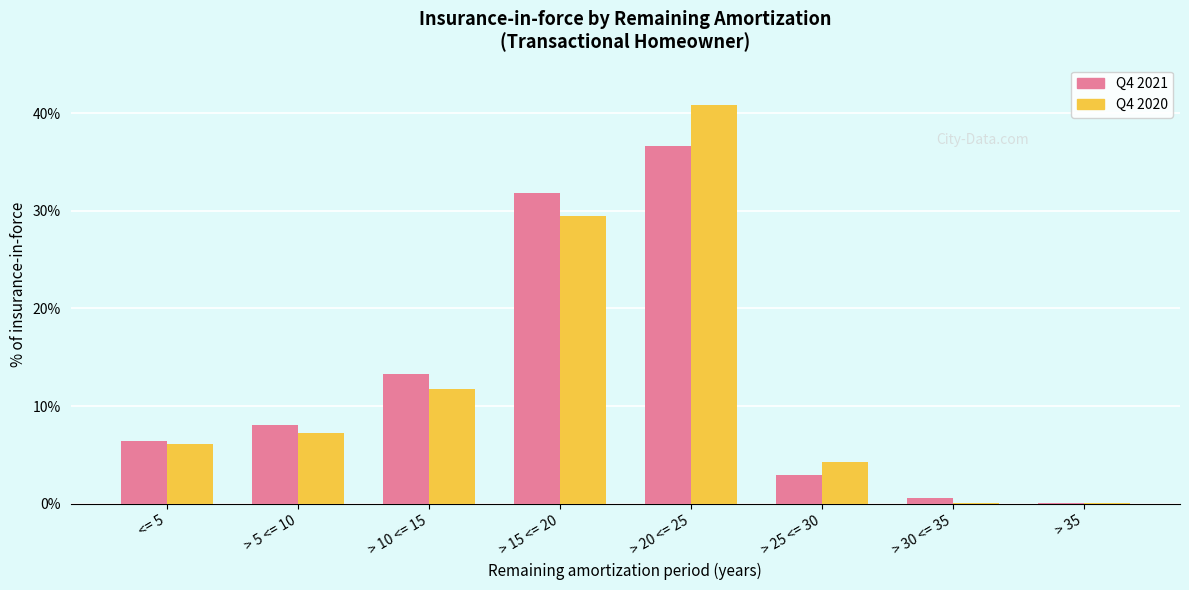

Where does the Q4 2020 series first go above 7?

> 5 <= 10